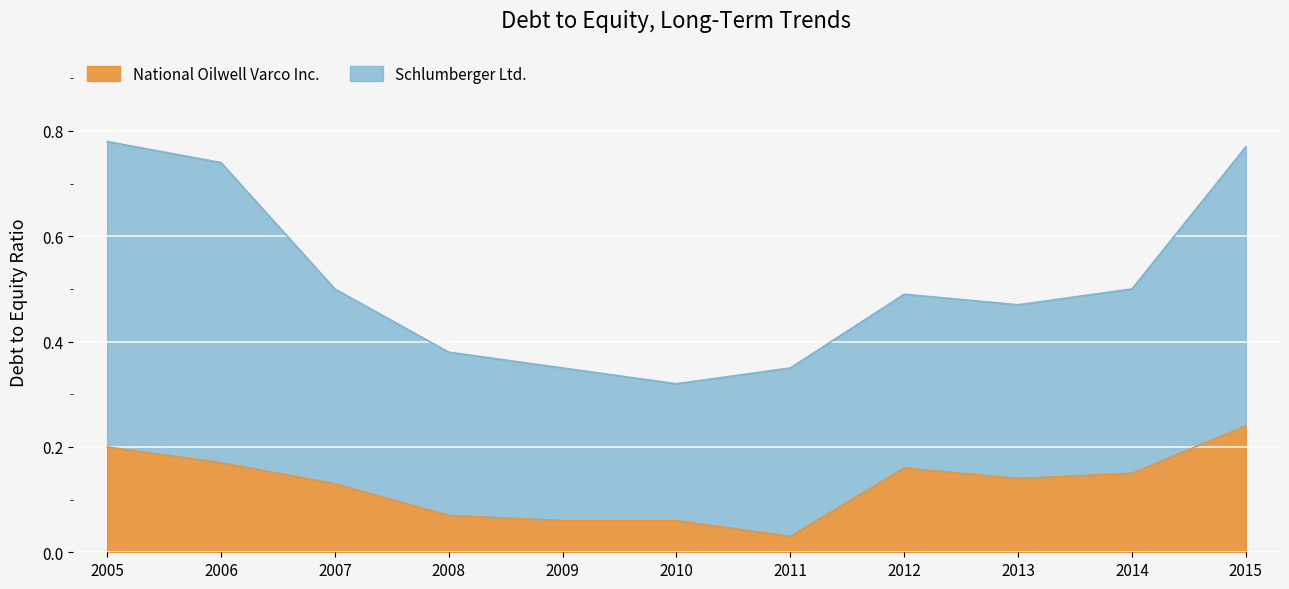

How many points are higher than both their immediate neighbors (excluding endpoints)?

1